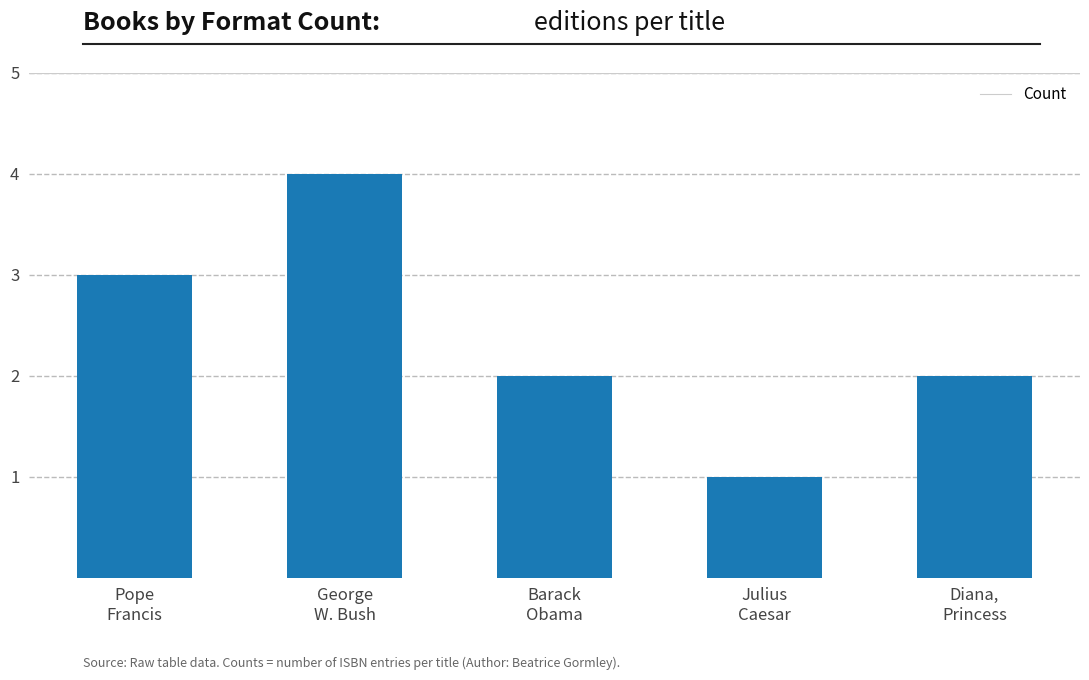

What is the greatest value displayed?

4